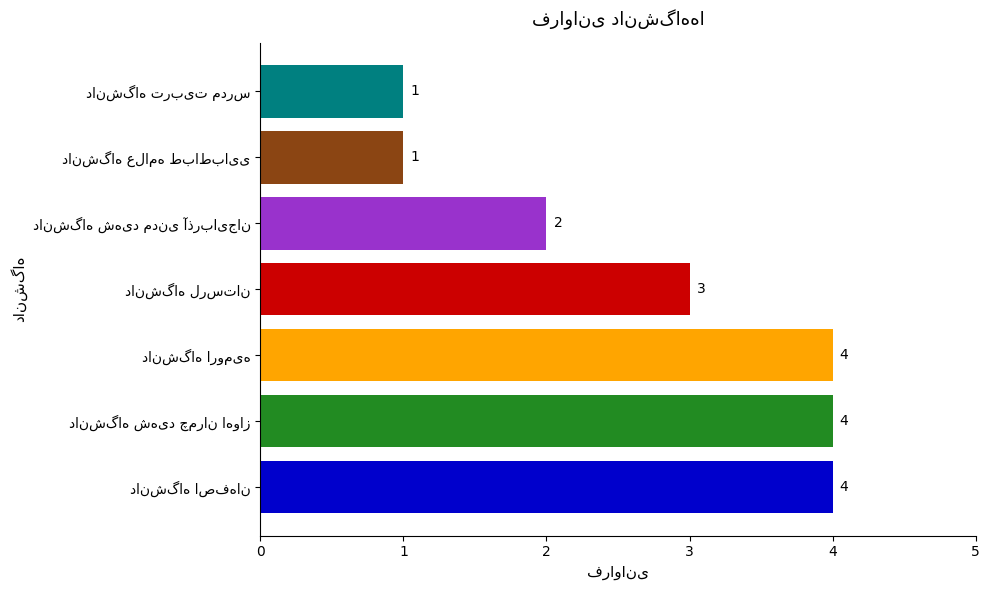

What is the maximum value shown in the chart?

4